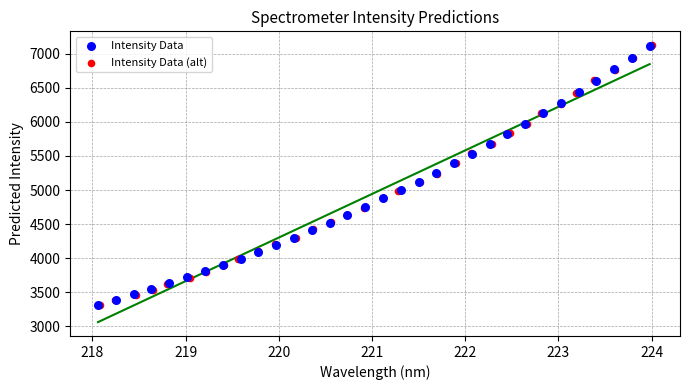

What are all the series names shown in the legend?

Intensity Data, Intensity Data (alt)